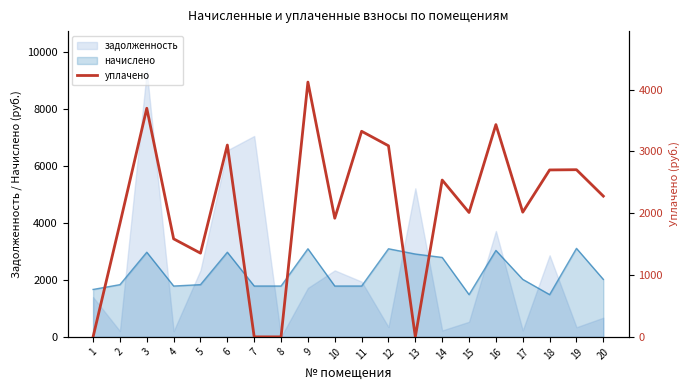

True or false: the data shows 1919.0 at 10.

True